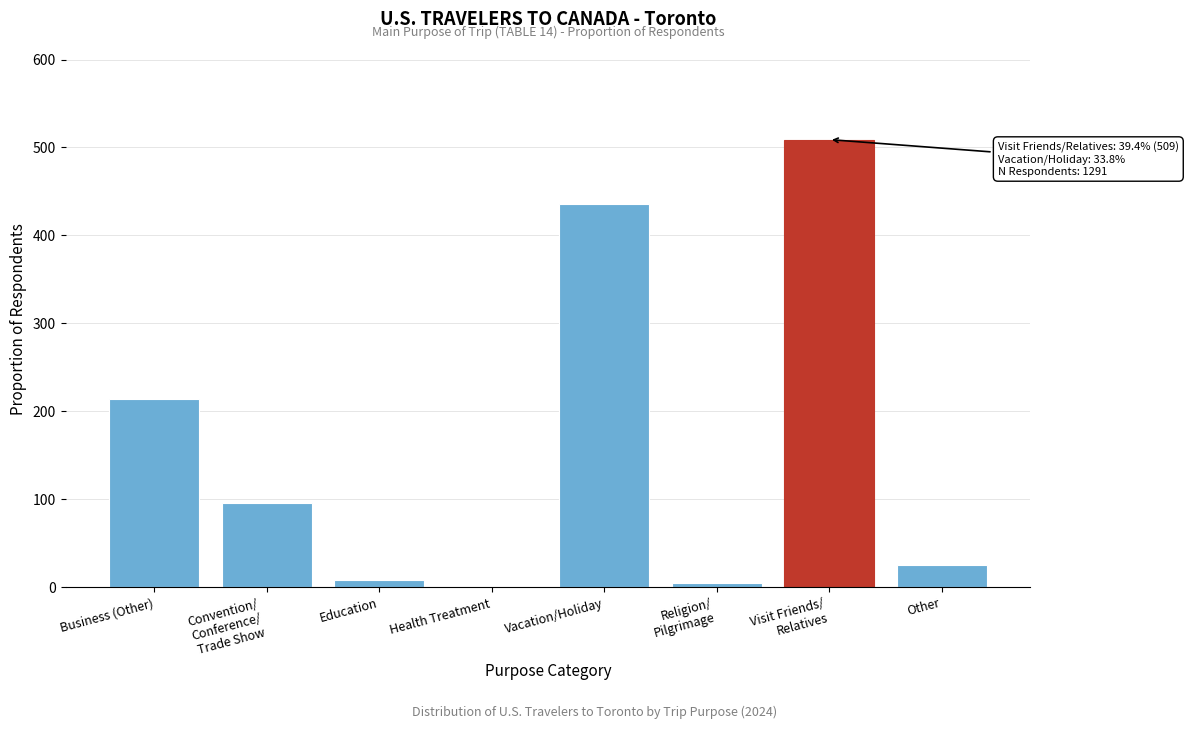

What is the sum of all values?

1293